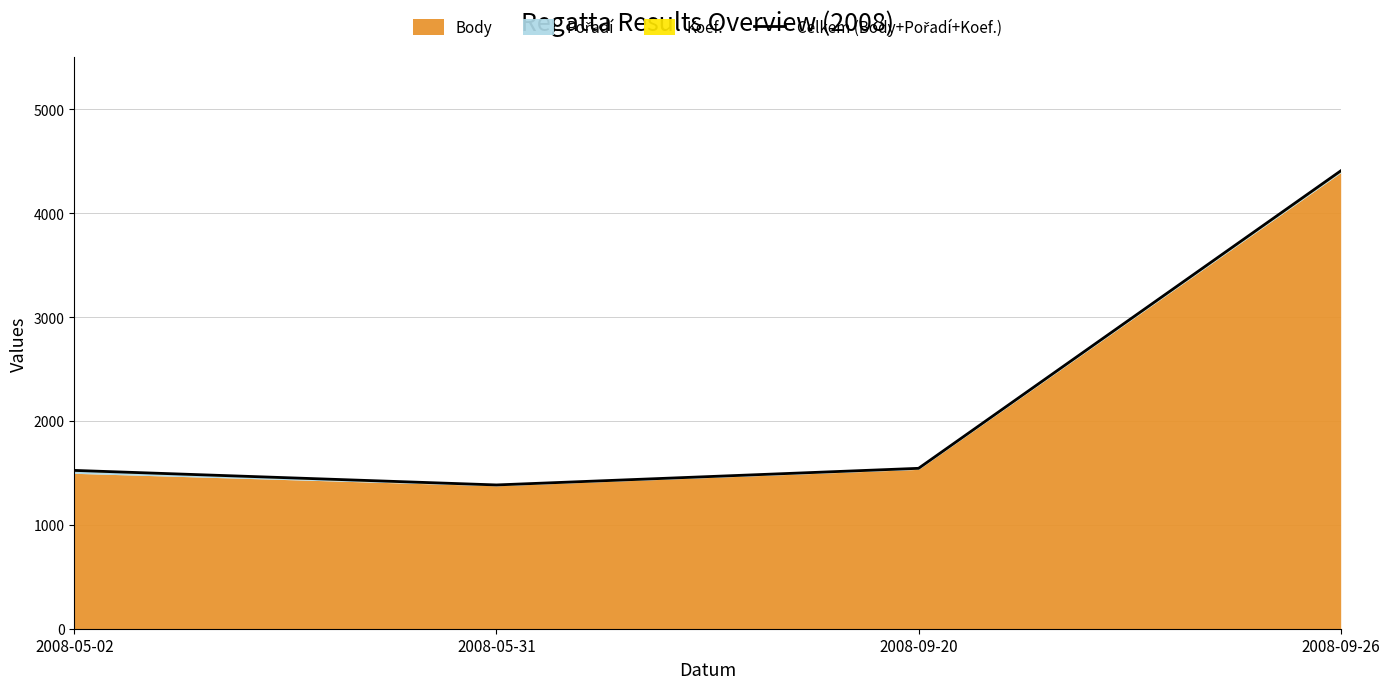

Reading left to right, extract all data points from this chart.

2008-05-02=1524	2008-05-31=1384	2008-09-20=1544	2008-09-26=4407